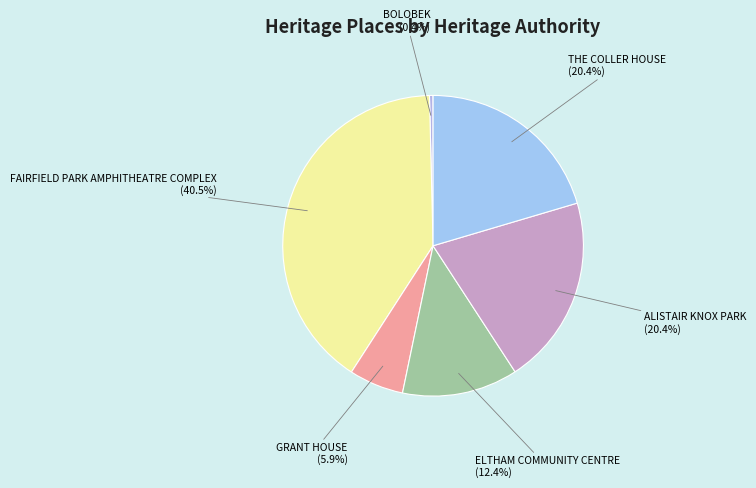

Is it true that THE COLLER HOUSE is 29% of the pie?

False